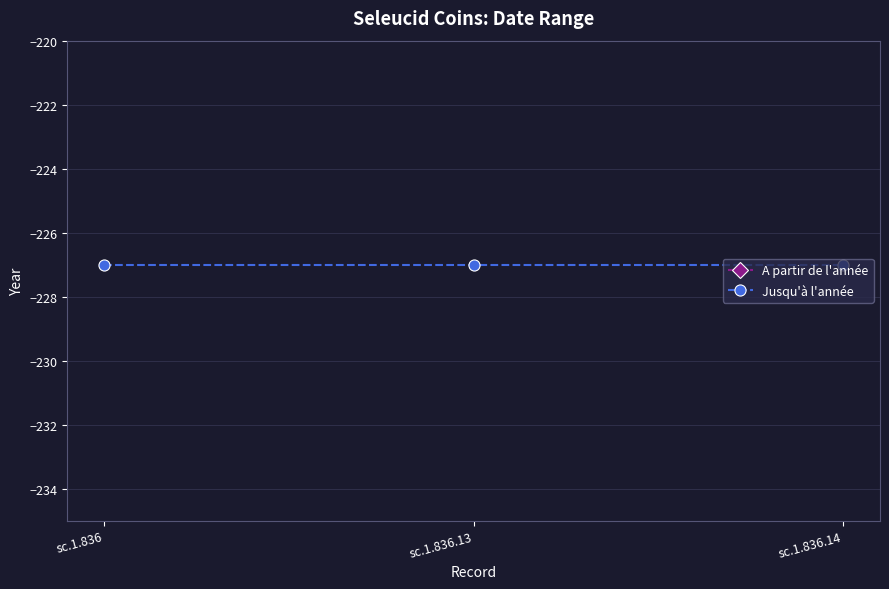

How many categories are shown in the chart?

3